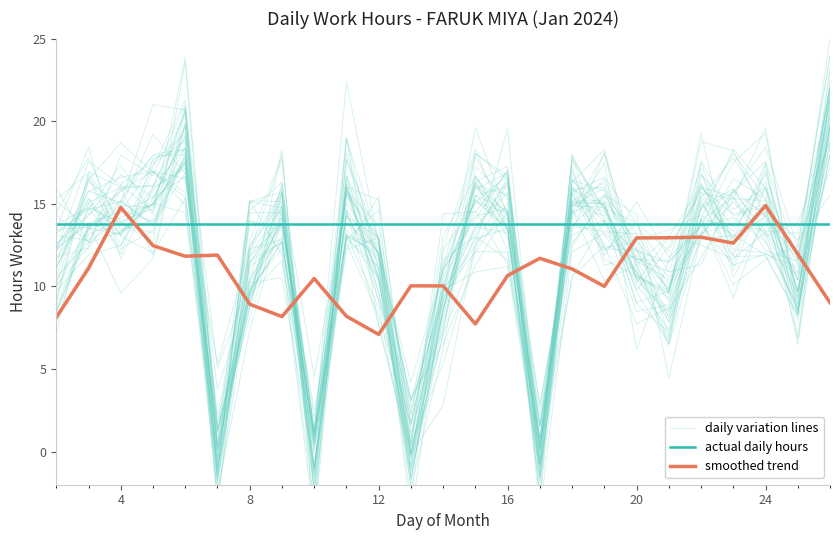

Which series has the largest range (max minus min)?

daily variation lines